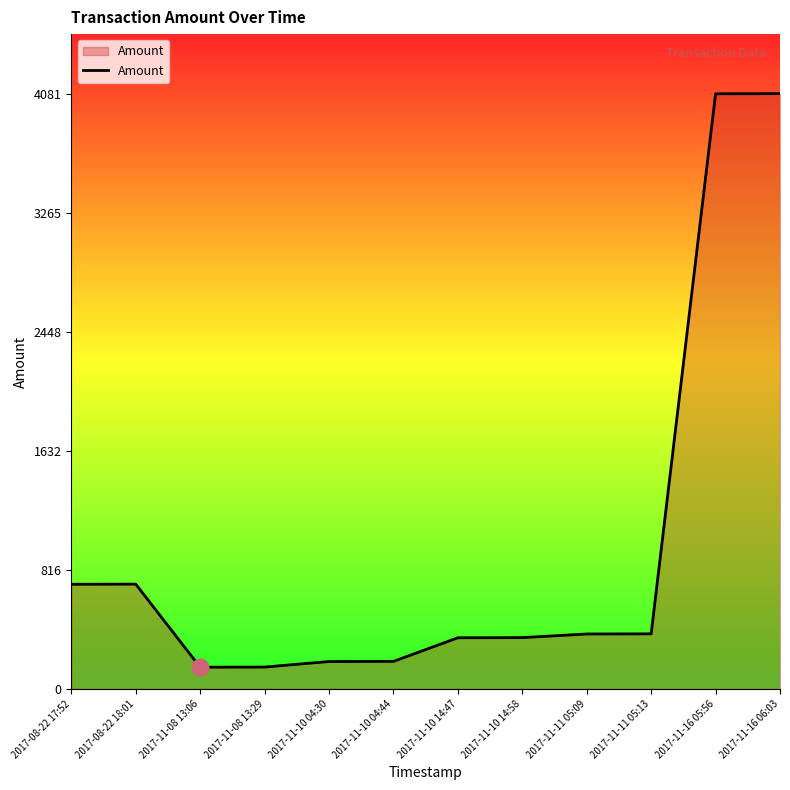

Between 2017-11-08 13:29 and 2017-11-11 05:13, which is larger?

2017-11-11 05:13